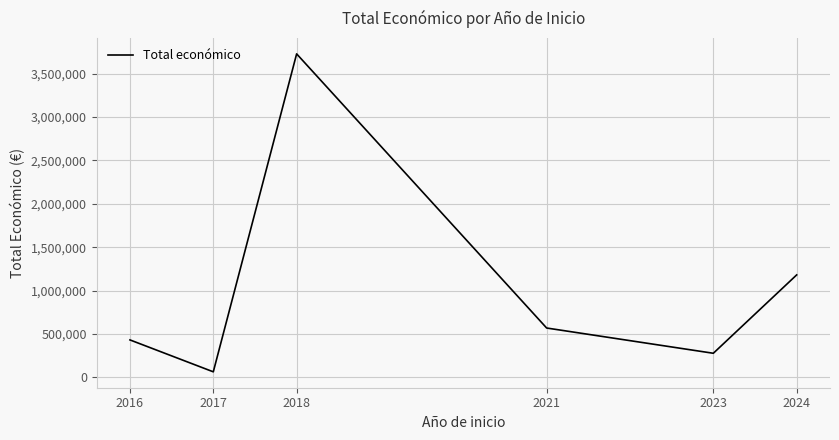

The value at 2024 is 1180303. True or false?

True